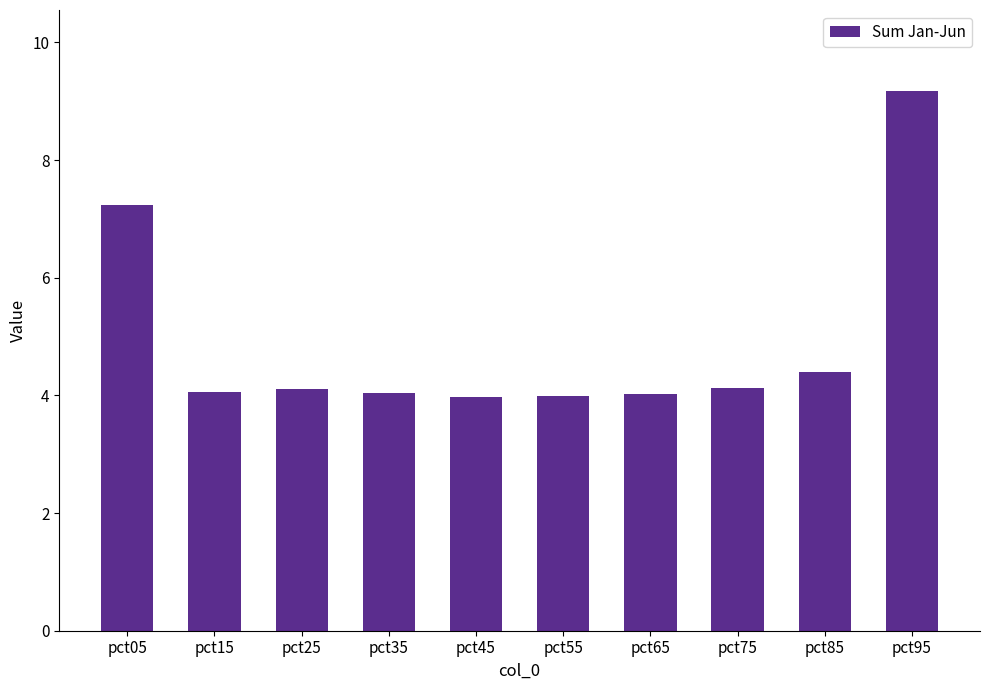

Are the bars horizontal?

No